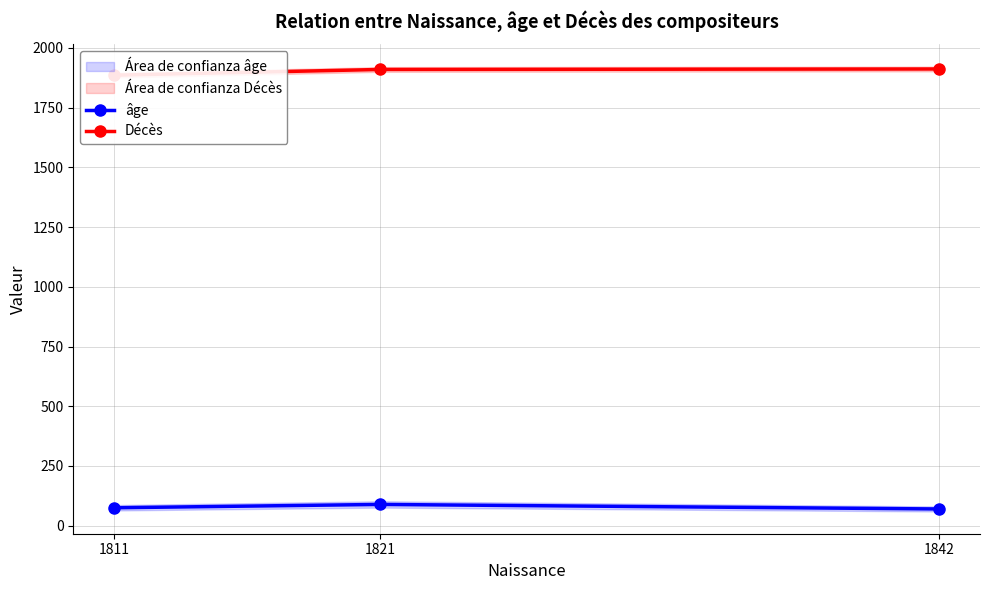

What is the total value across all series at 1842?

1982